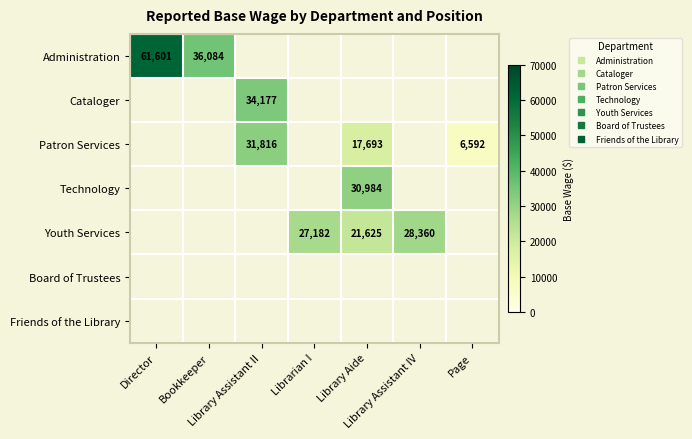

At how many categories does at least one series exceed 43147?

1